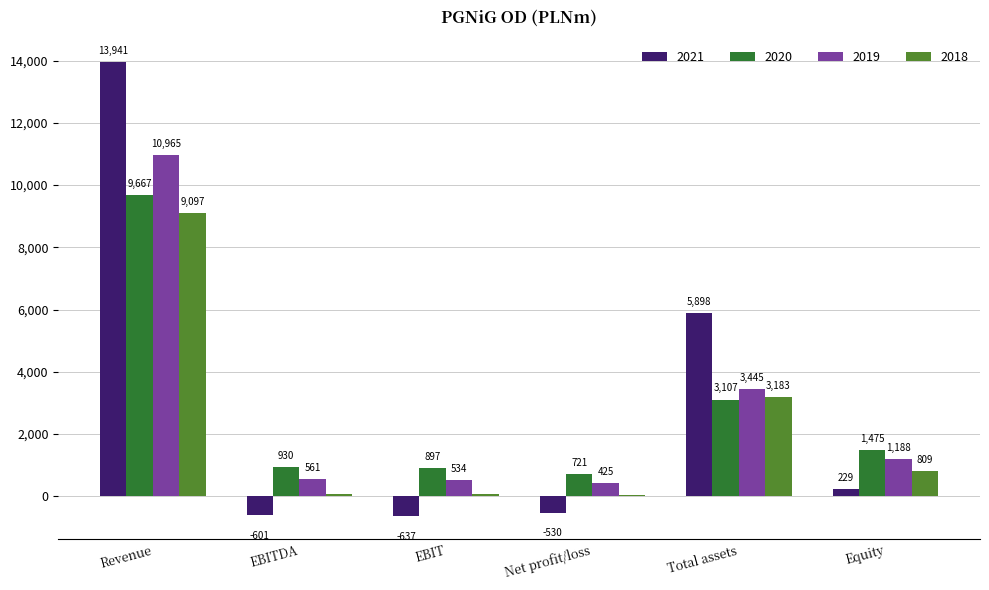

Is the value of 2018 at Total assets greater than the value of 2020 at EBIT?

Yes